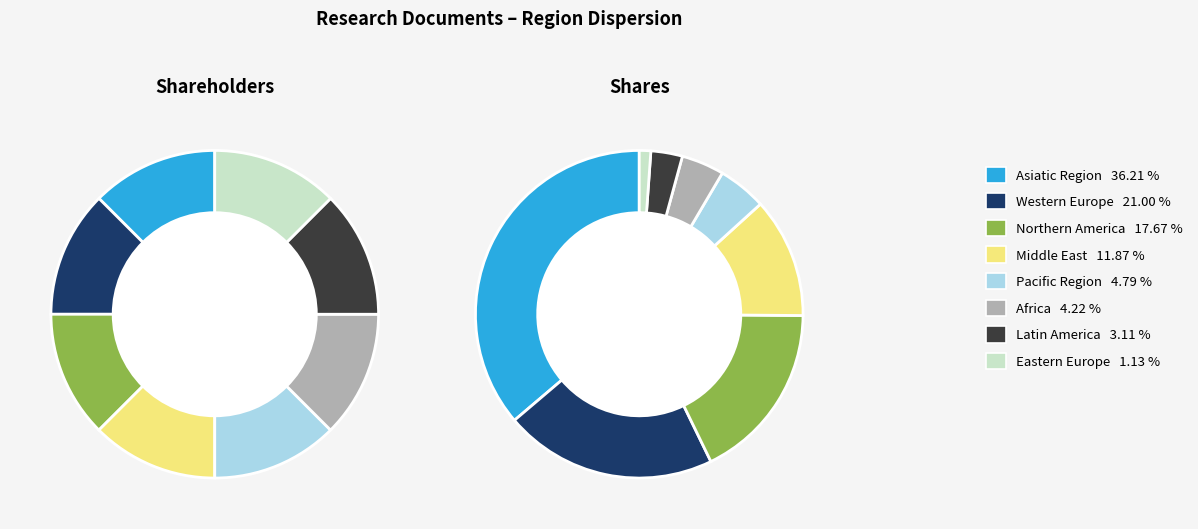

How much of the chart is everything except Western Europe?

79.0%